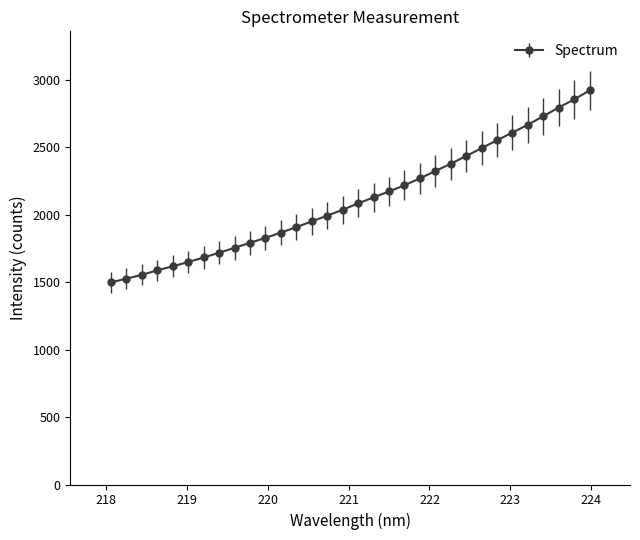

How many data points does each series have?

32